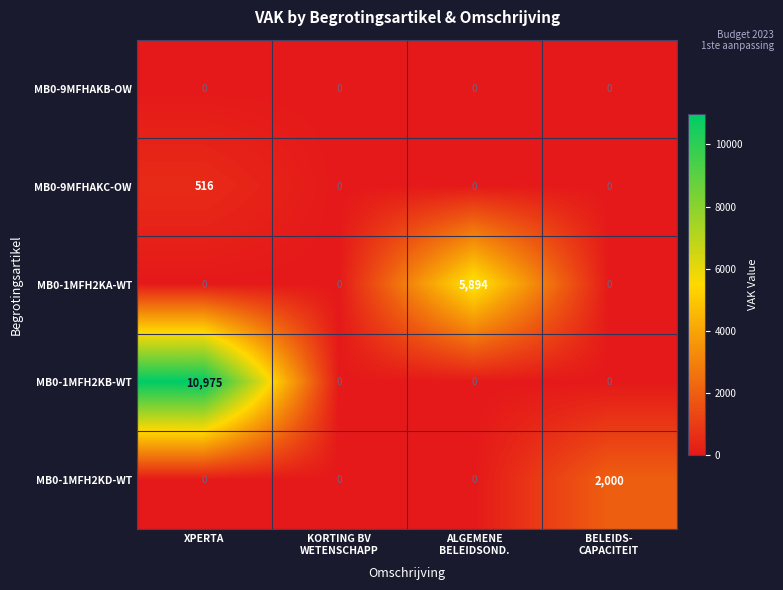

At which category is the sum across all series the highest?

XPERTA